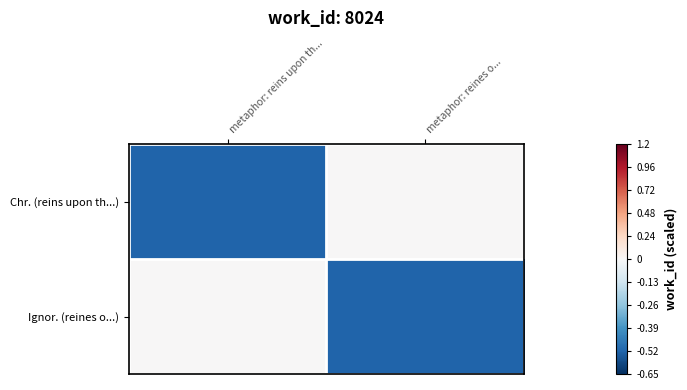

Which category has the lowest value across all series?

metaphor: reins upon th...